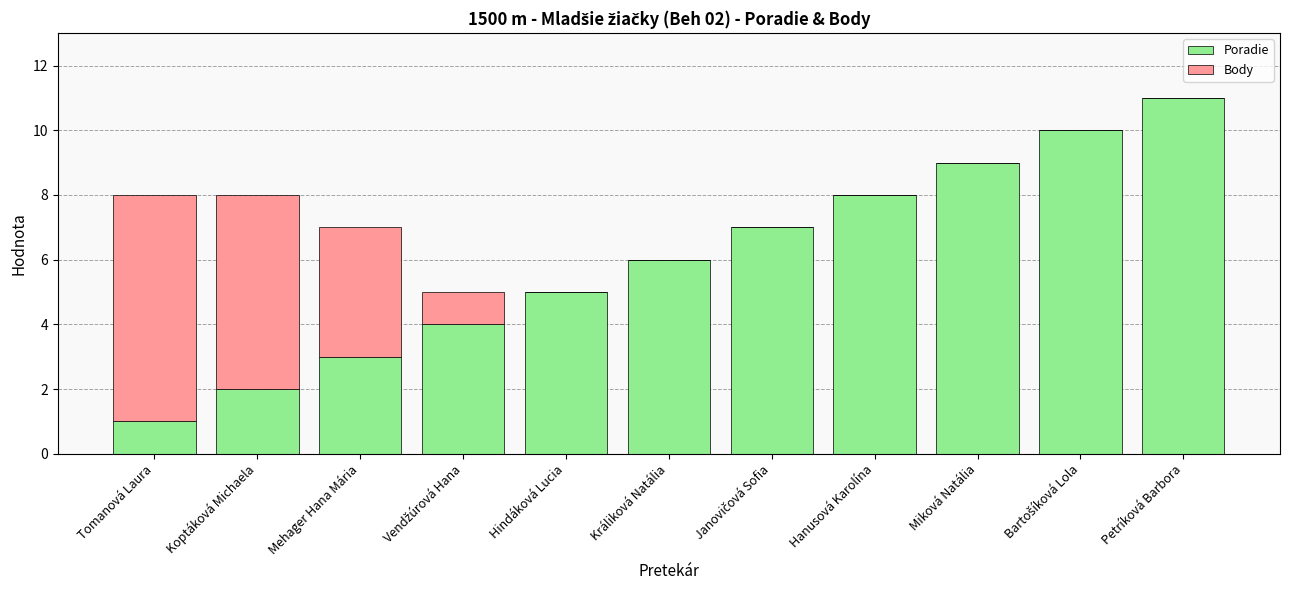

At which category is the sum across all series the highest?

Petríková Barbora